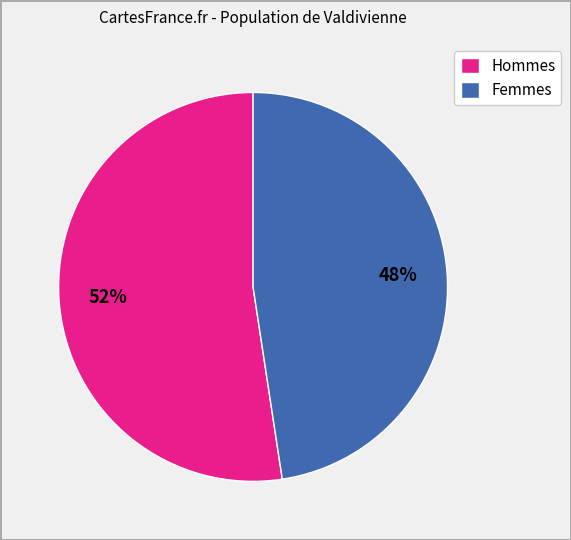

Combined, do Femmes and Hommes account for over 50%?

Yes